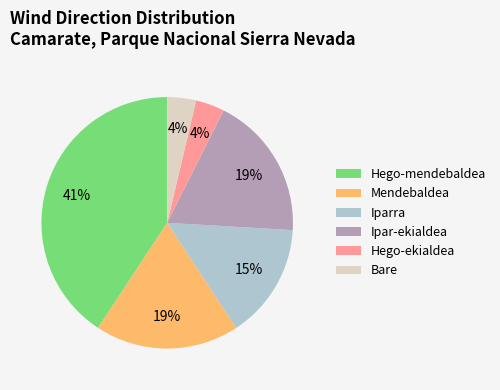

True or false: Iparra accounts for 15% of the total.

True